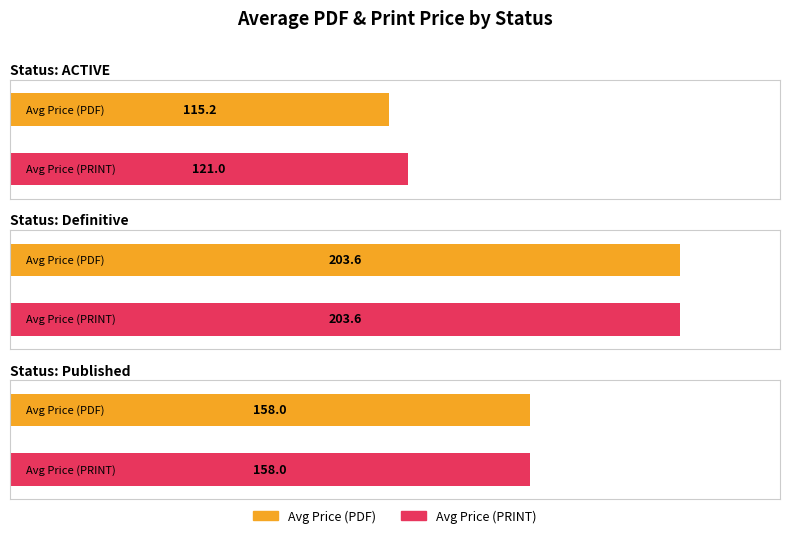

At which label does Avg Price (PRINT) first exceed 177?

Definitive